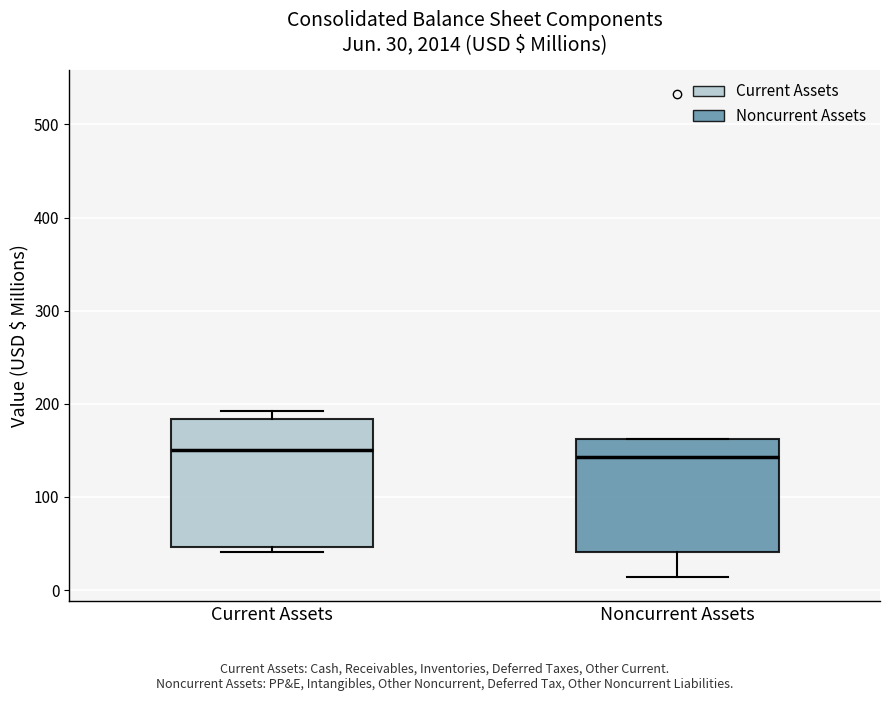

Which box is the tallest, from its lower edge to its upper edge?

Current Assets